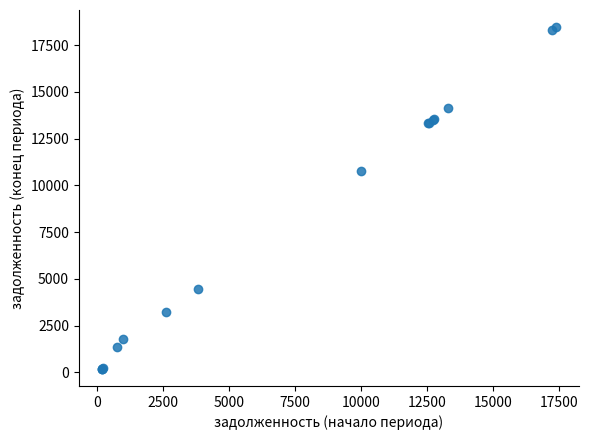

What Y value in the scatter plot is closest to 9322?

10751.3